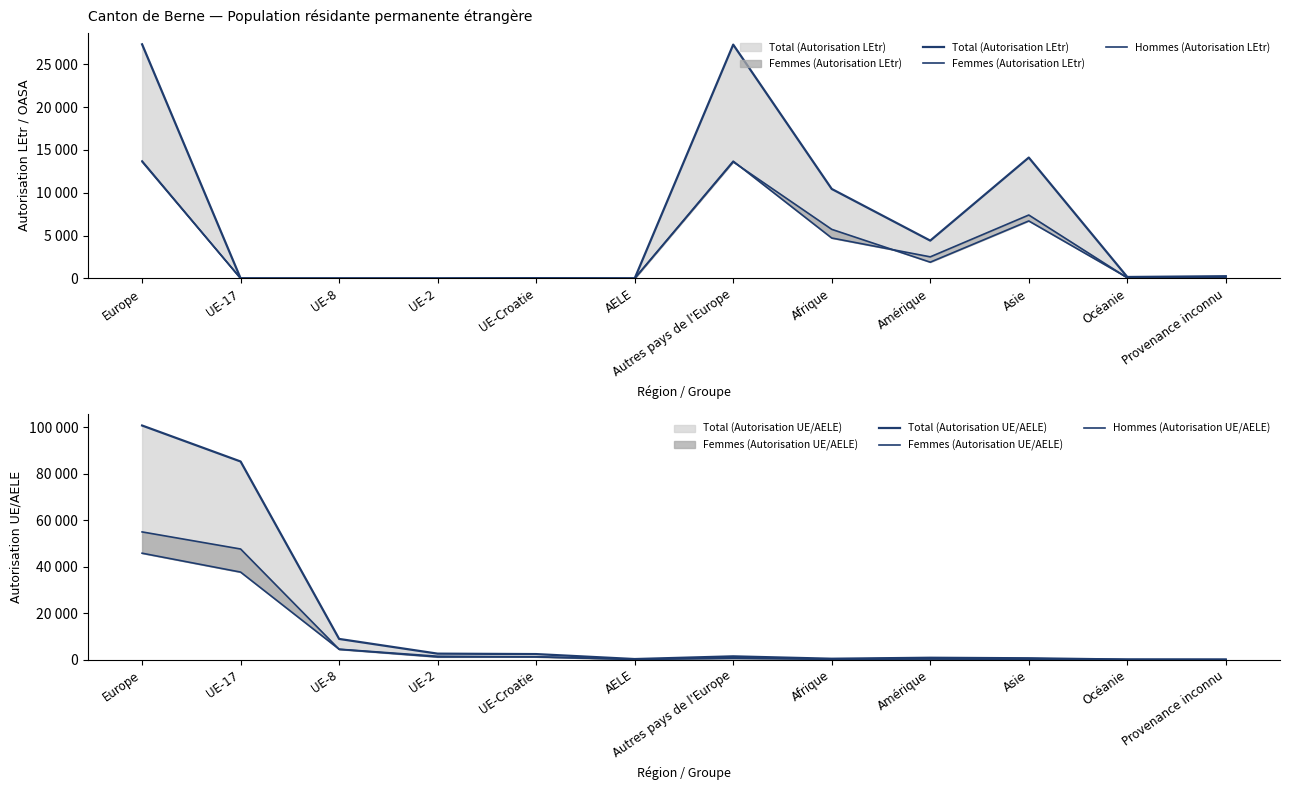

What is the total value across all series at UE-8?

17790